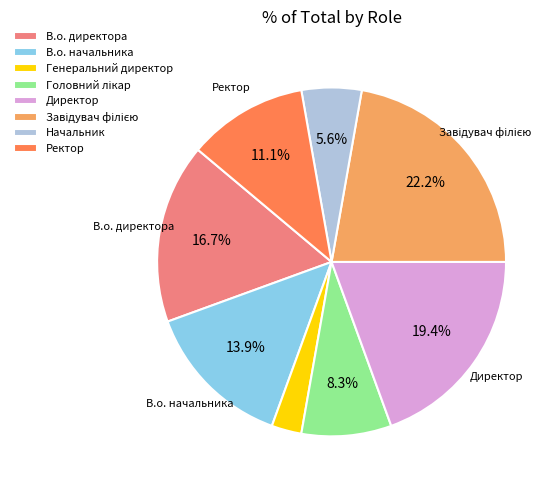

Between Генеральний директор and Ректор, which is larger?

Ректор